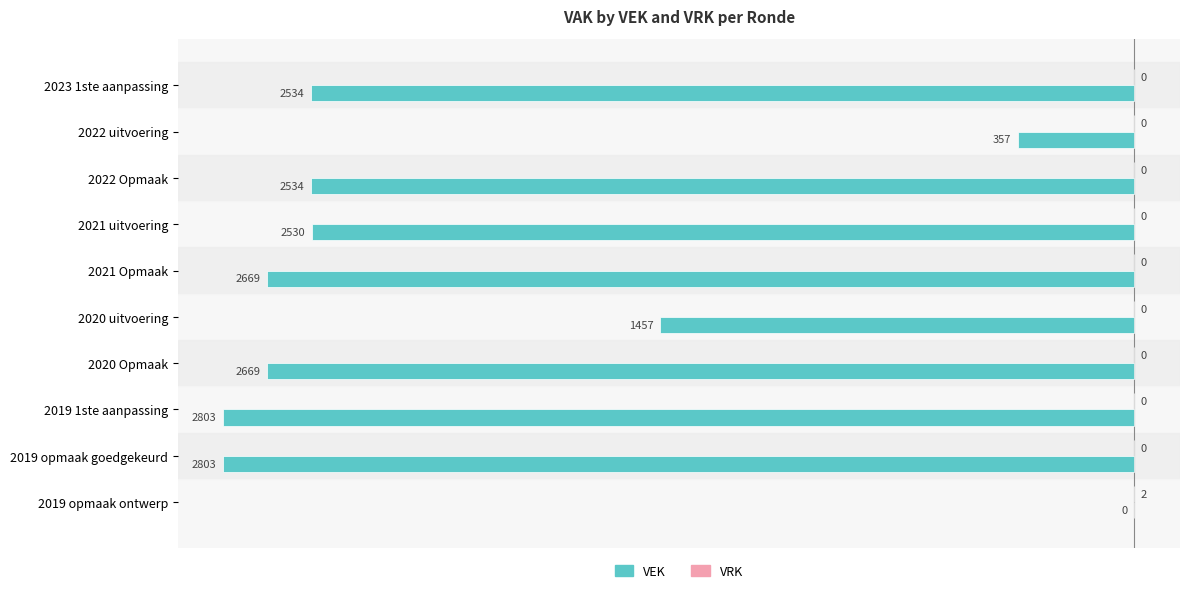

Which label corresponds to the largest value in the chart?

2019 opmaak ontwerp